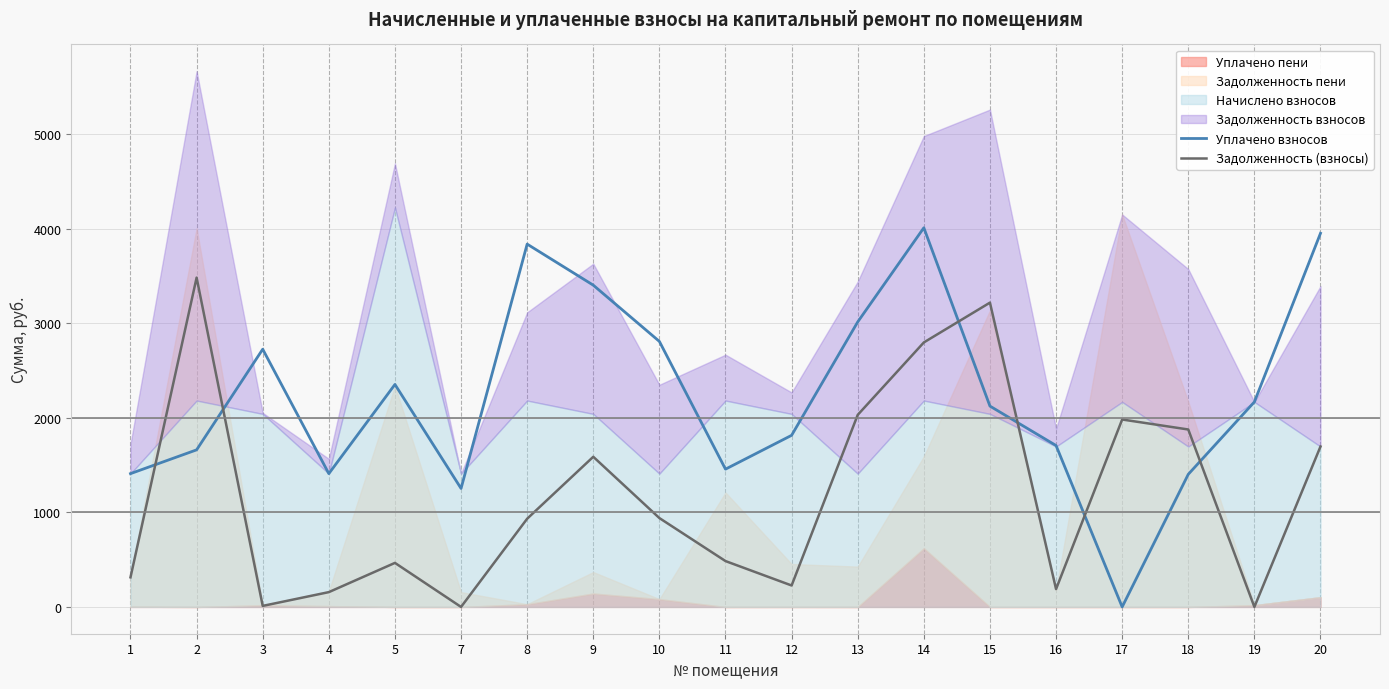

What is the maximum value for Уплачено взносов?

4008.7